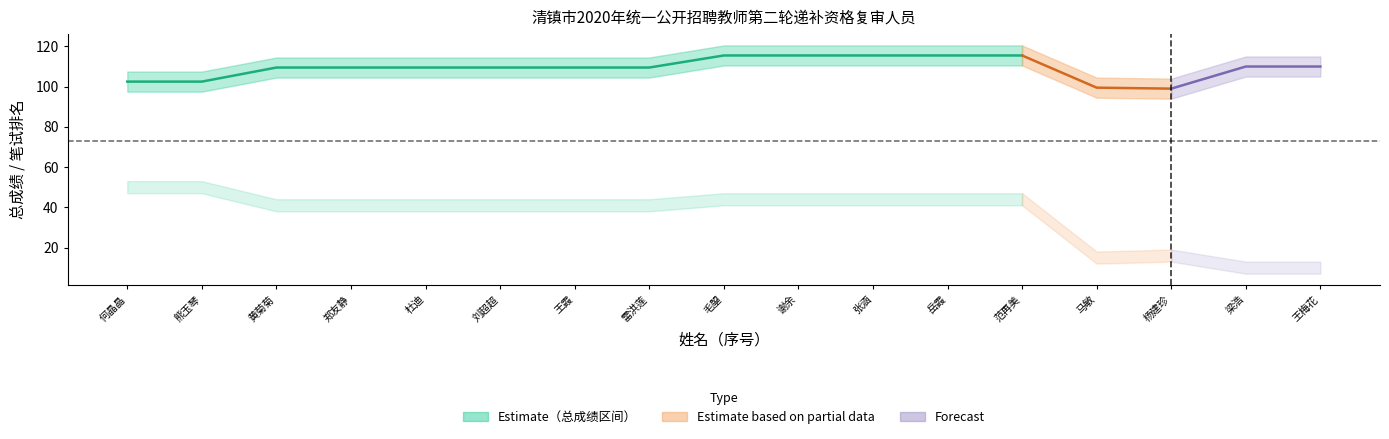

What position from the left is 刘超超?

6